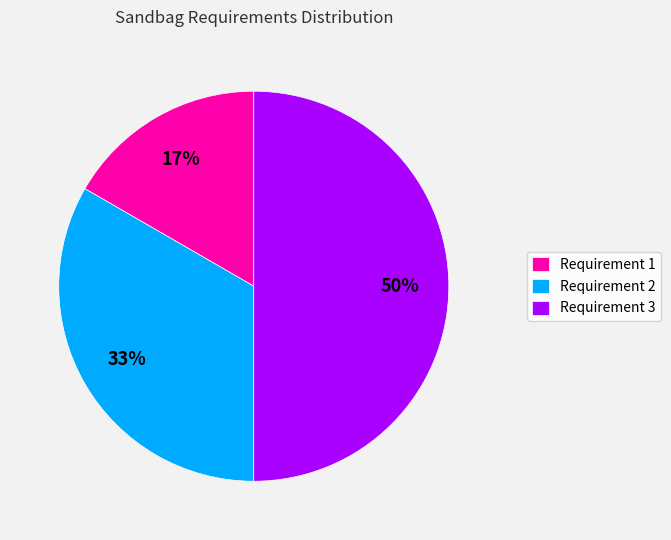

Rank the categories by value from lowest to highest.

Requirement 1, Requirement 2, Requirement 3